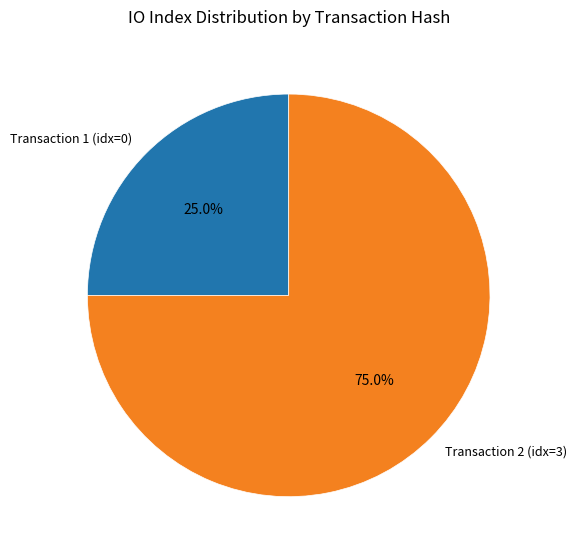

Which has a higher value, Transaction 1 (idx=0) or Transaction 2 (idx=3)?

Transaction 2 (idx=3)